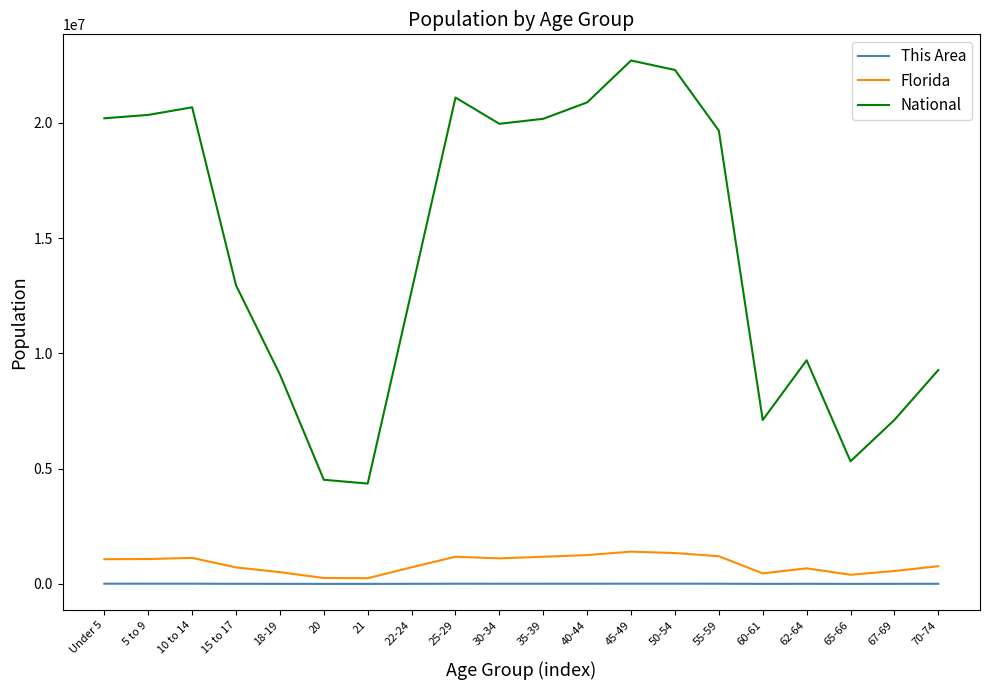

What is the difference between the This Area values at 18-19 and 20?

2200